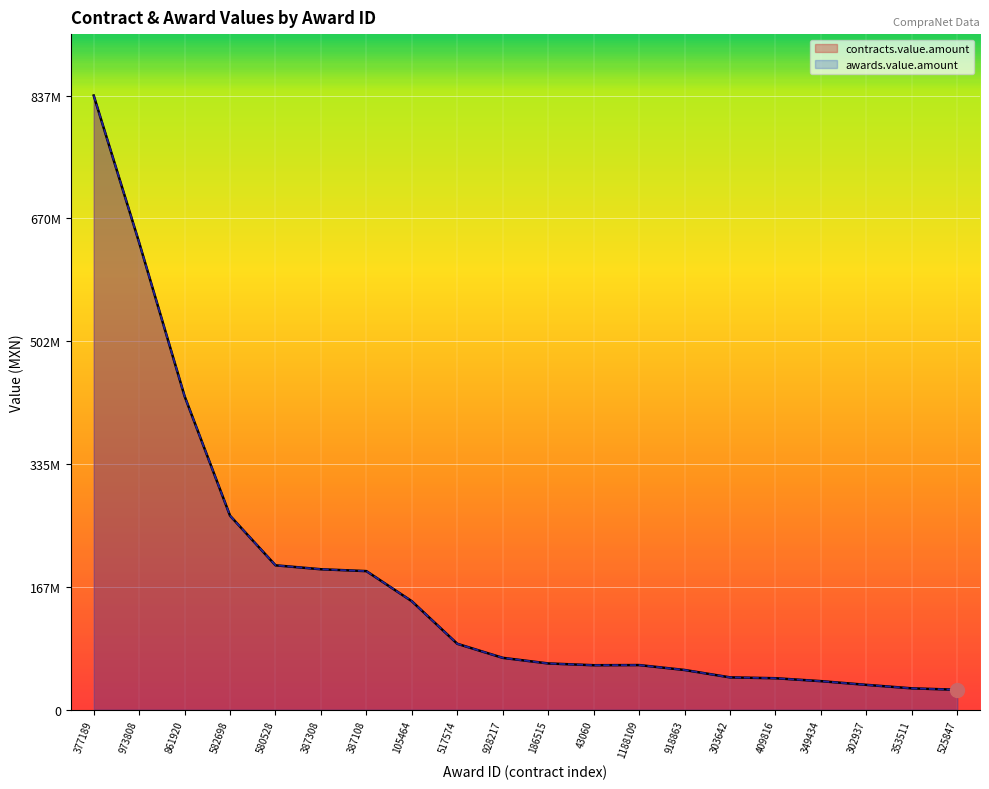

What is the greatest value displayed?

837639900